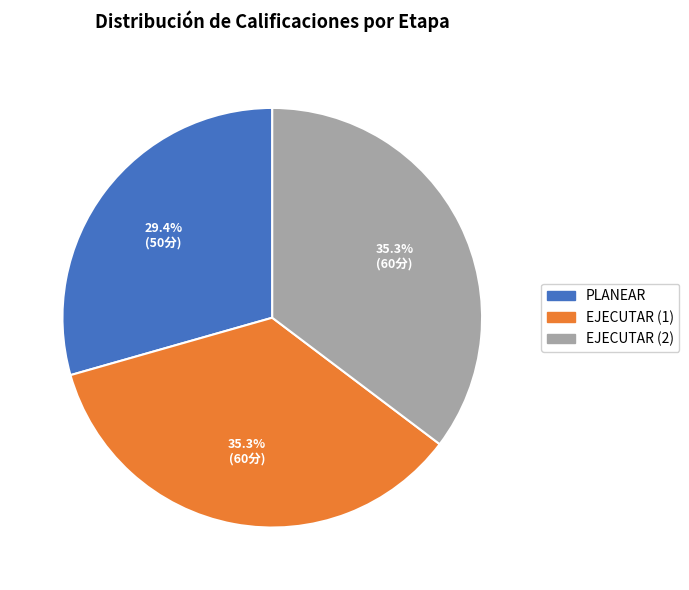

To the nearest percent, what is the average slice percentage?

33%